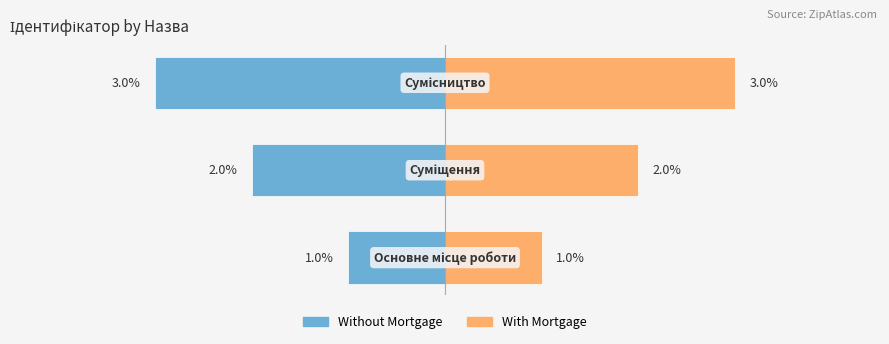

List the series in order of their overall mean, highest first.

With Mortgage, Without Mortgage